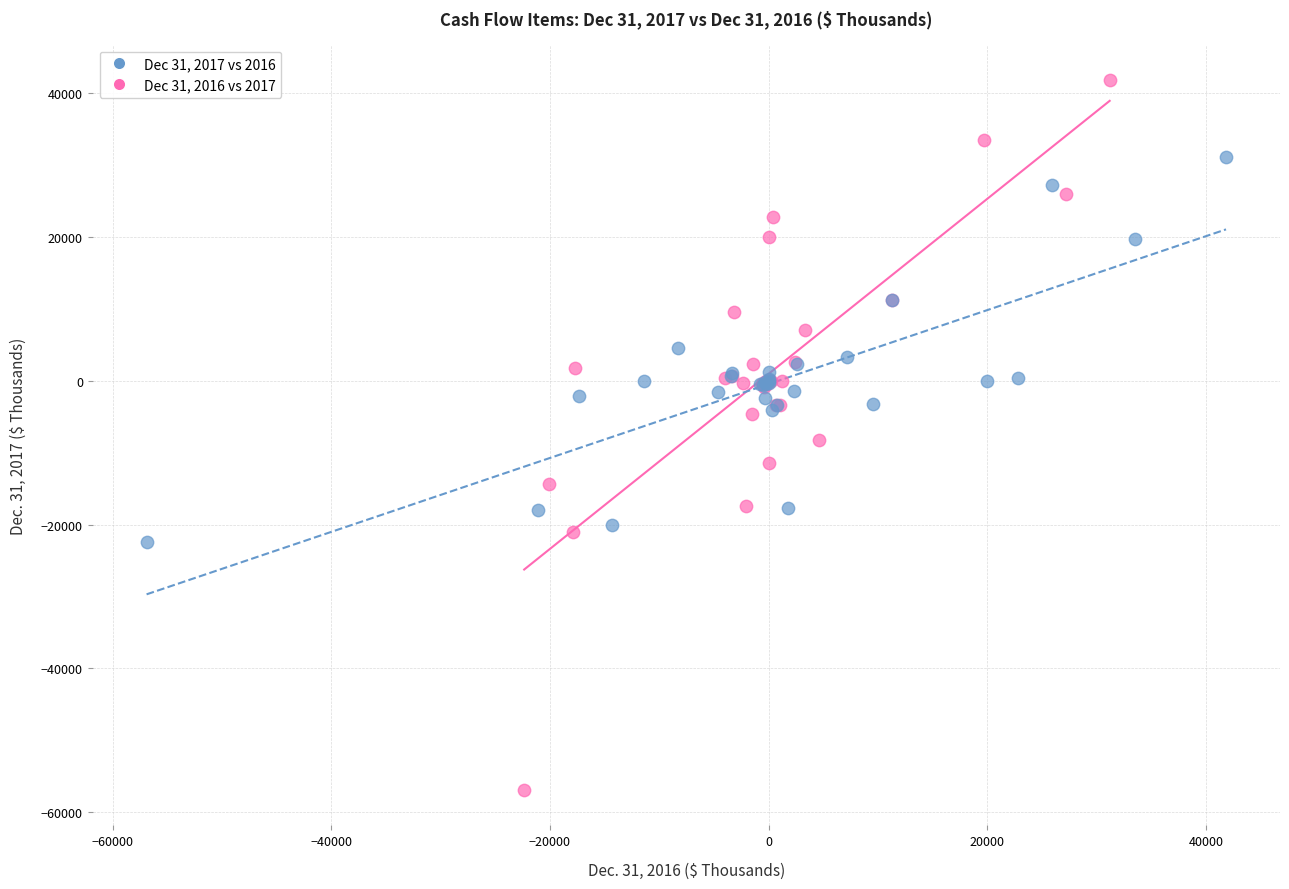

Which series contains the highest Y value?

Dec 31, 2016 vs 2017